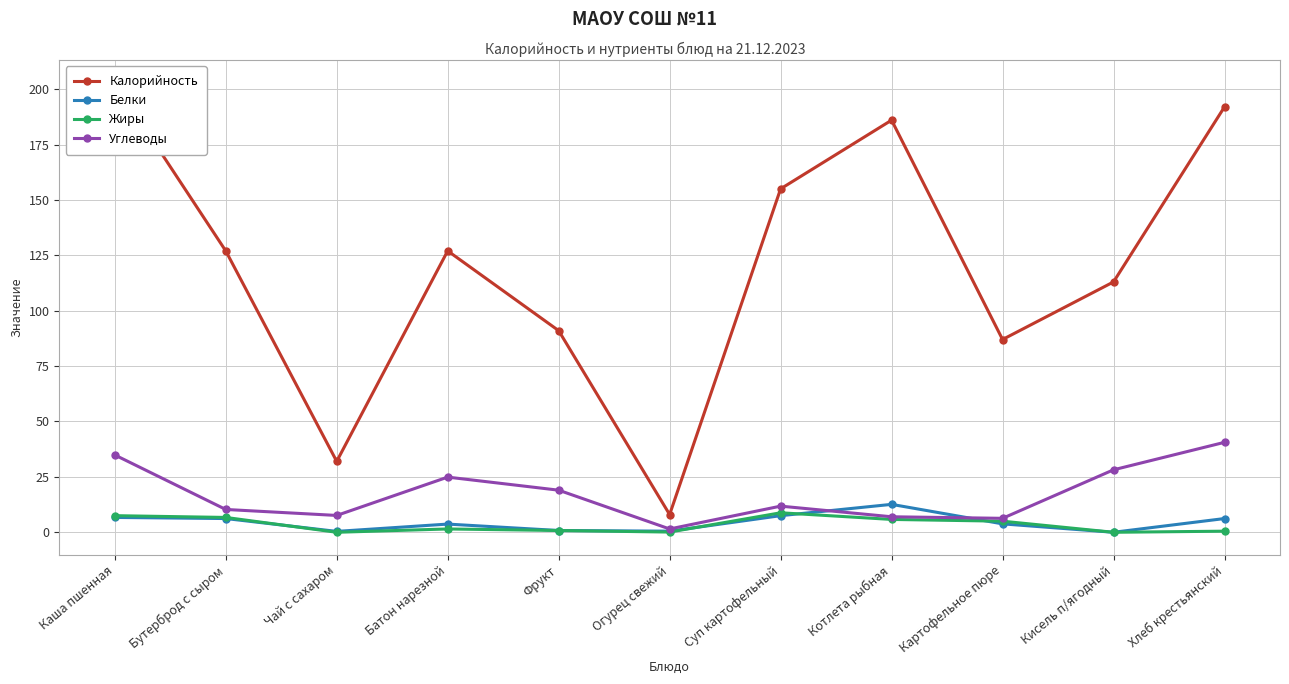

How many lines are shown in the chart?

4